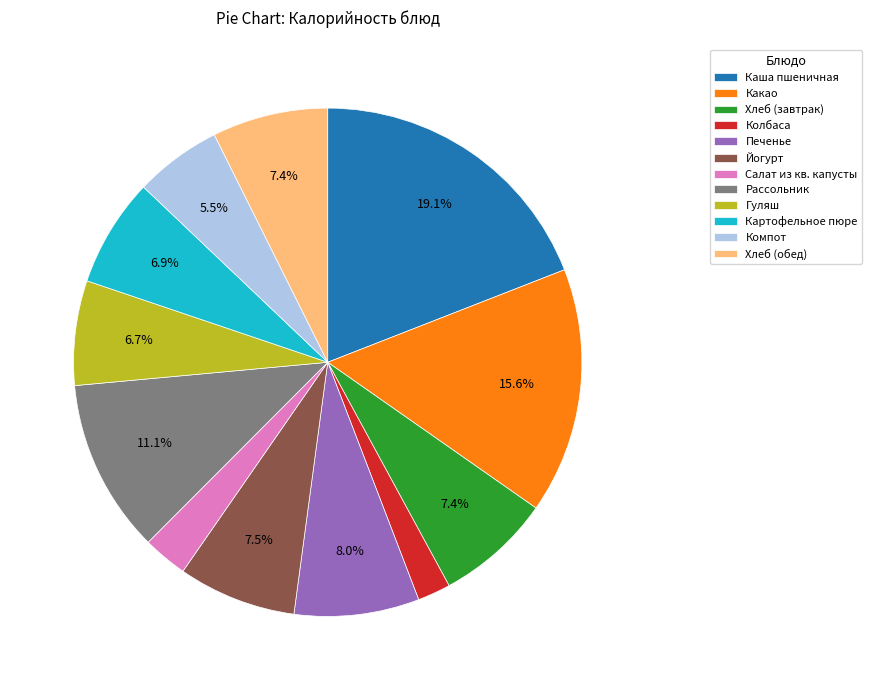

To the nearest percent, what portion does Печенье represent?

8%